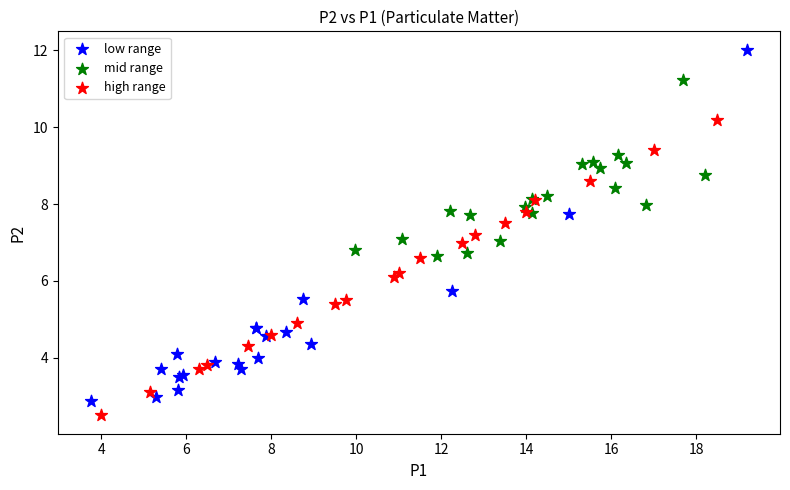

Which series reaches the maximum Y coordinate?

low range